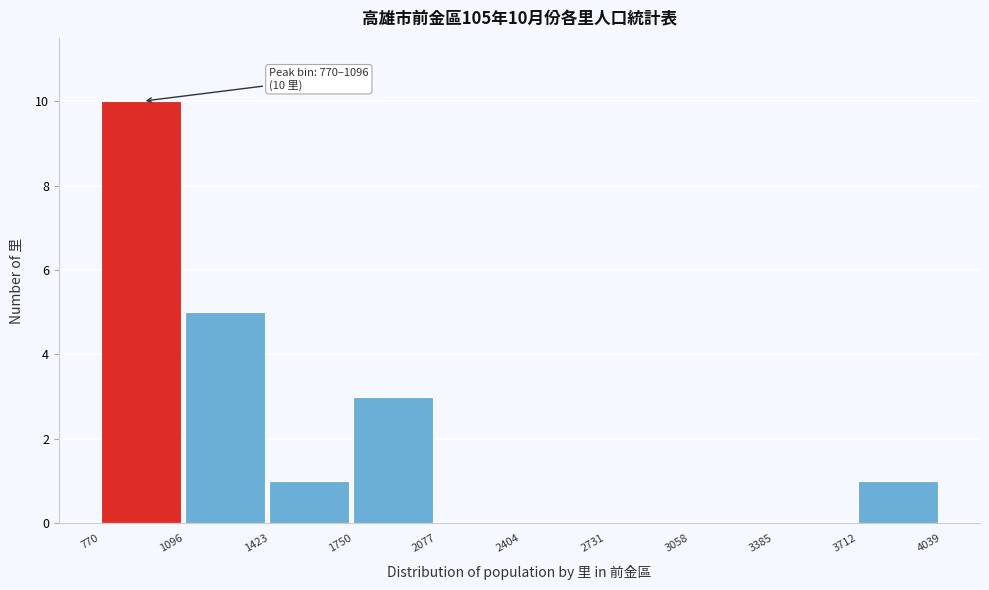

Which range on the x-axis has the tallest bar?

770 to 1096